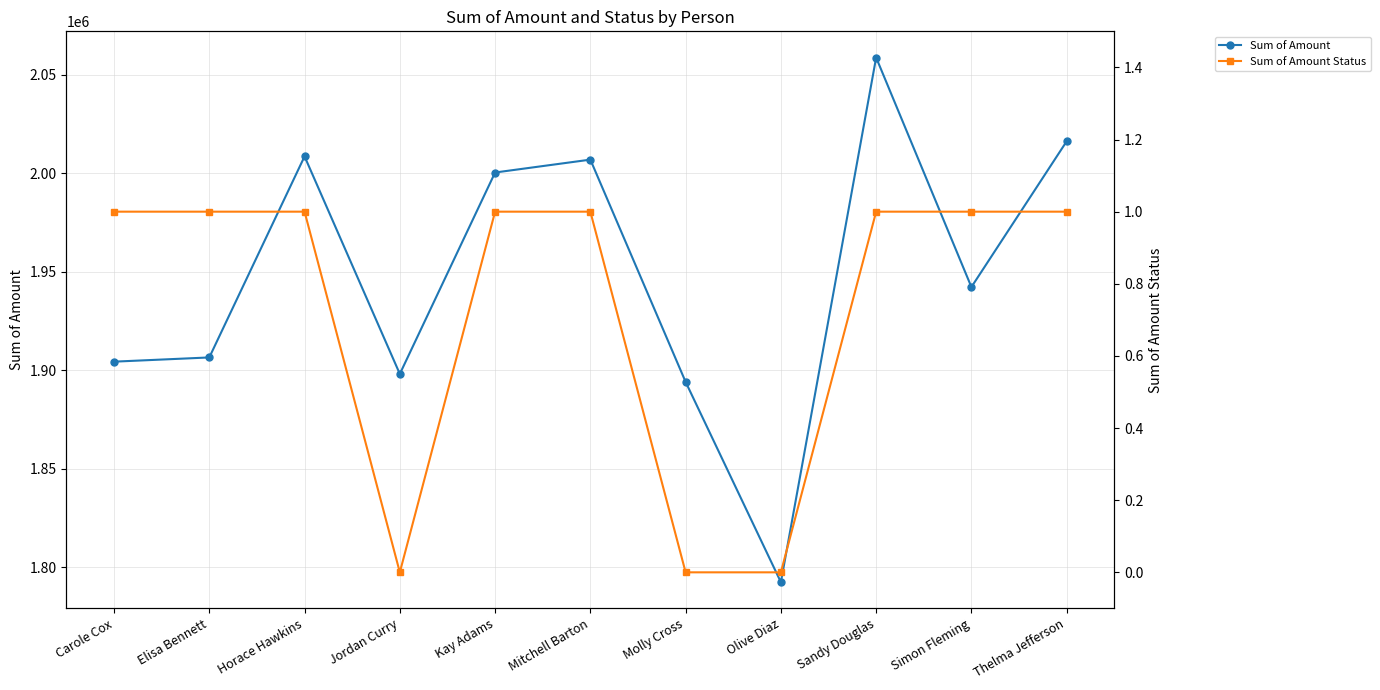

True or false: Sum of Amount Status and Sum of Amount intersect in this chart.

False